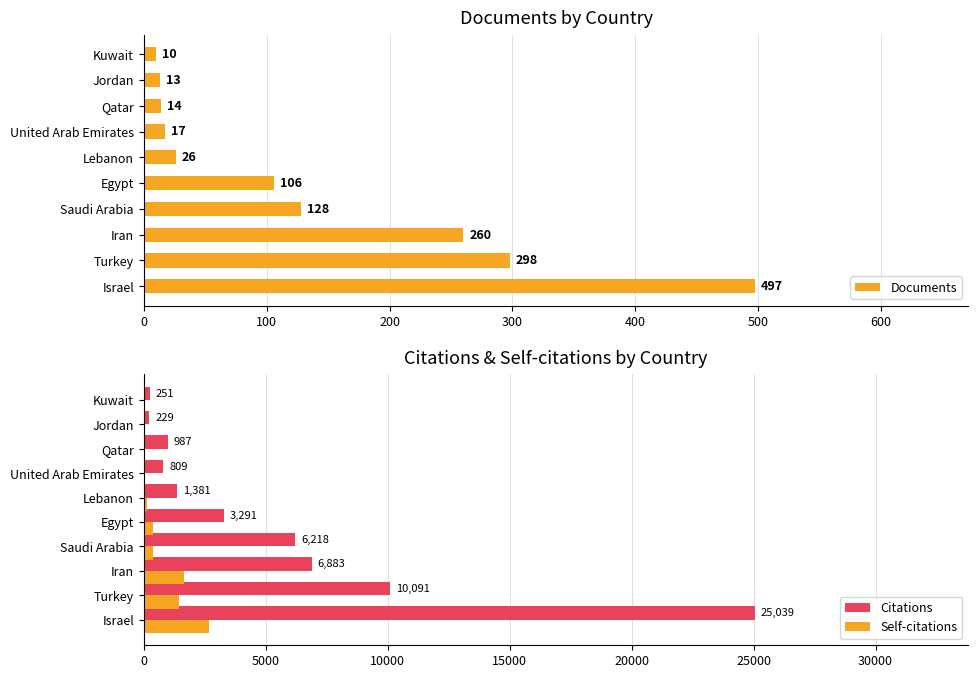

At which label is Citations closest to 12634?

Turkey